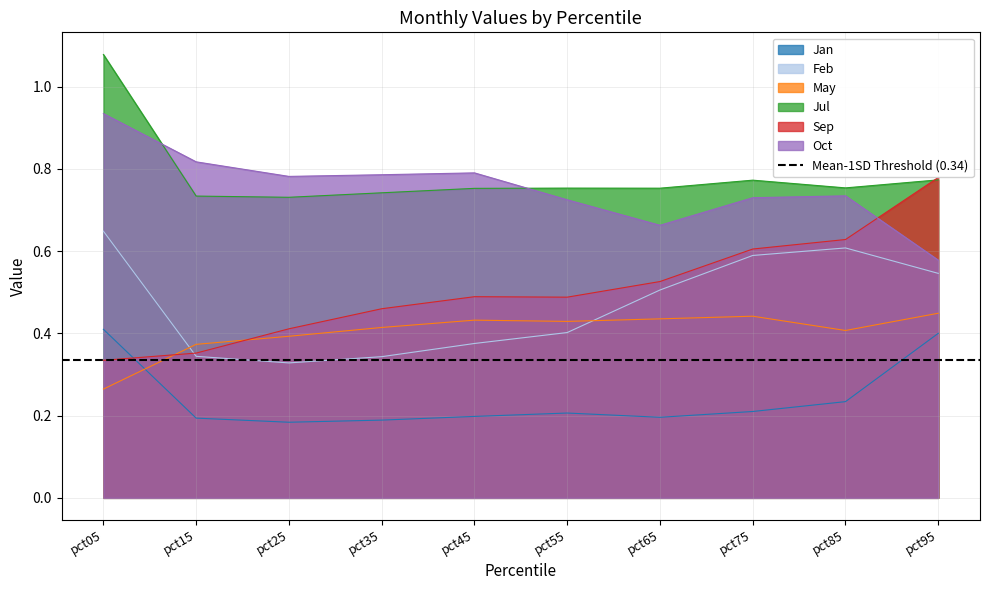

What is the smallest value displayed?

0.2